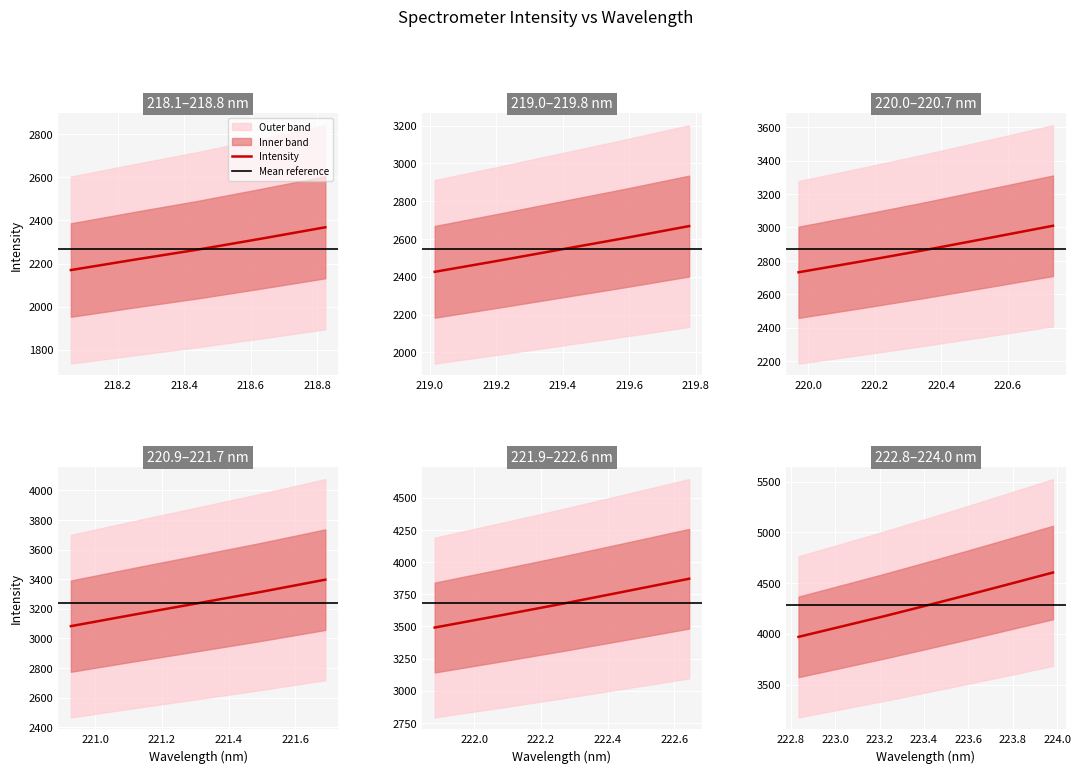

What is the ratio of the value at 26 to the value at 16?

1.3